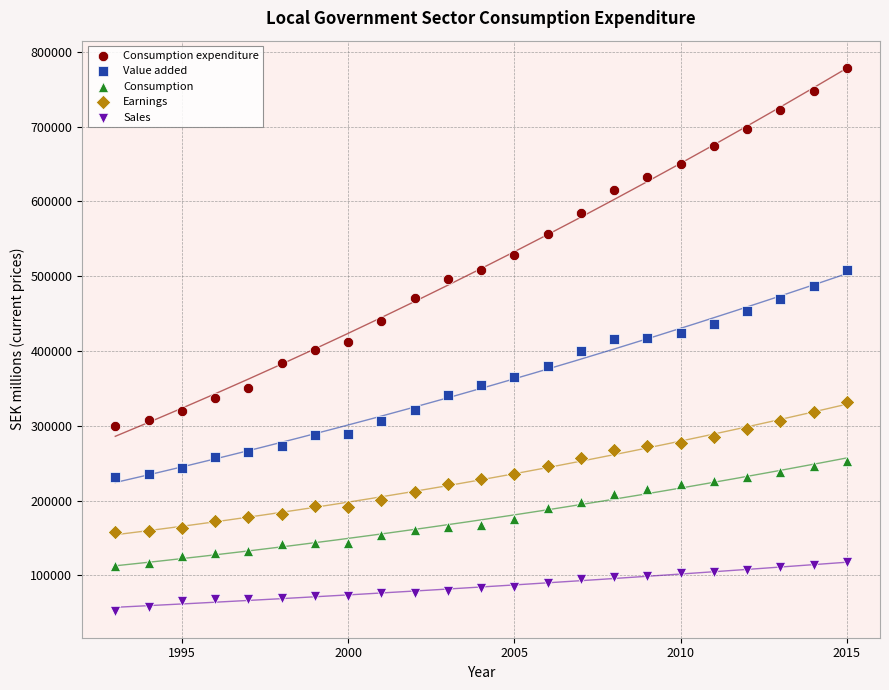

What are all the series names shown in the legend?

Consumption expenditure, Value added, Consumption, Earnings, Sales